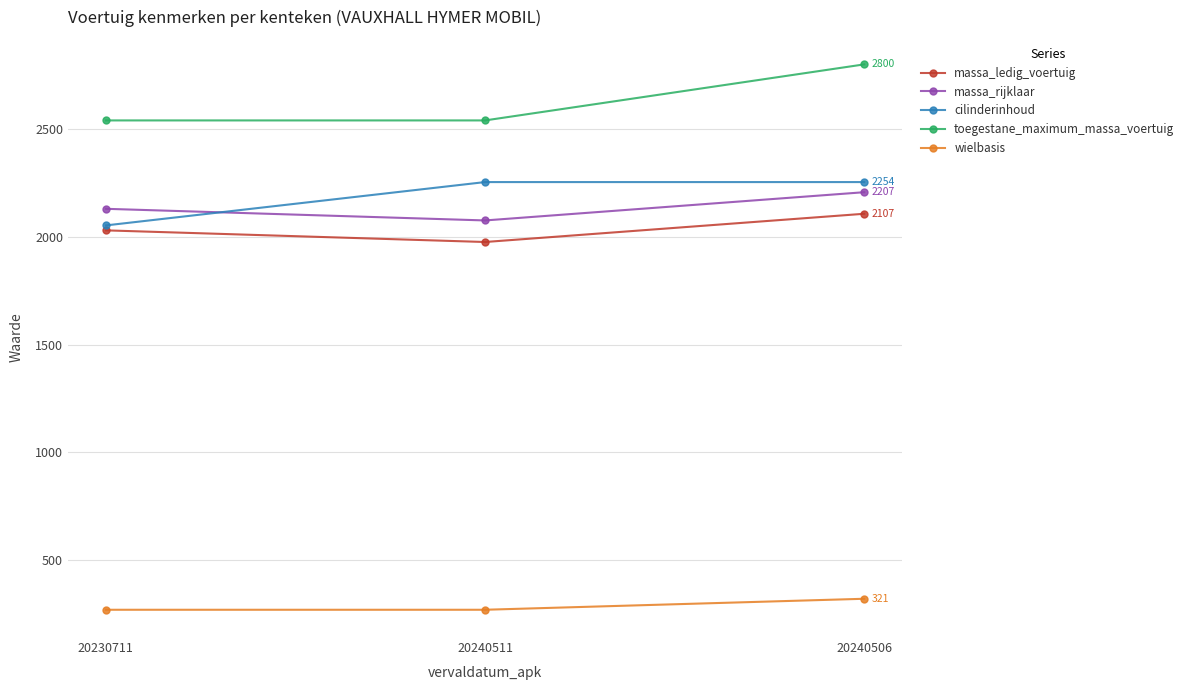

How many data points does each series have?

3